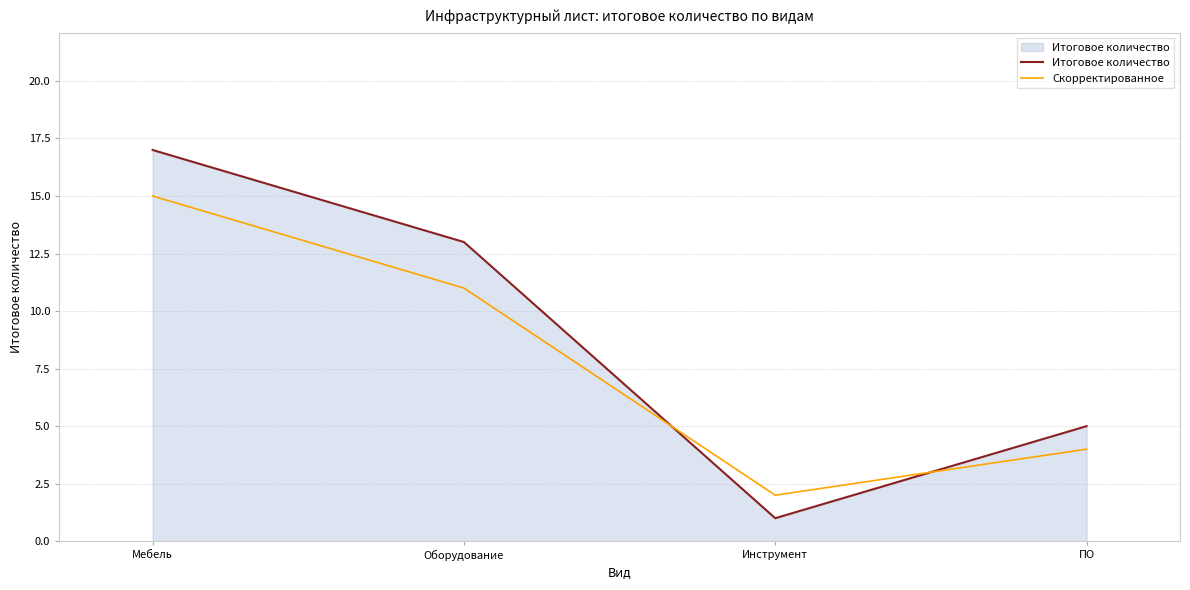

Between which two adjacent categories do Скорректированное and Итоговое количество first intersect?

Оборудование and Инструмент